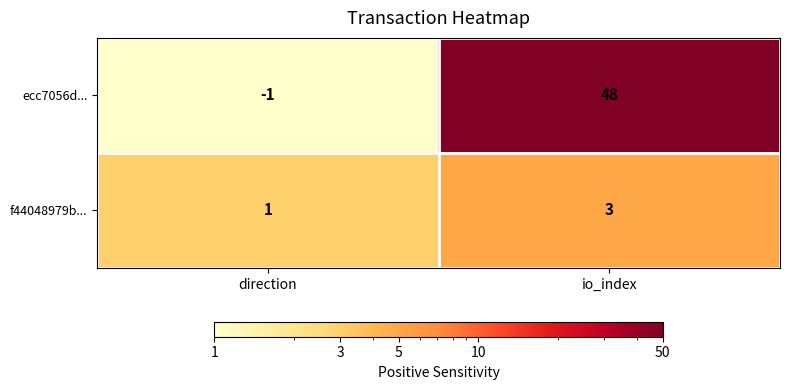

The f44048979b... series shows 4 at io_index. True or false?

False